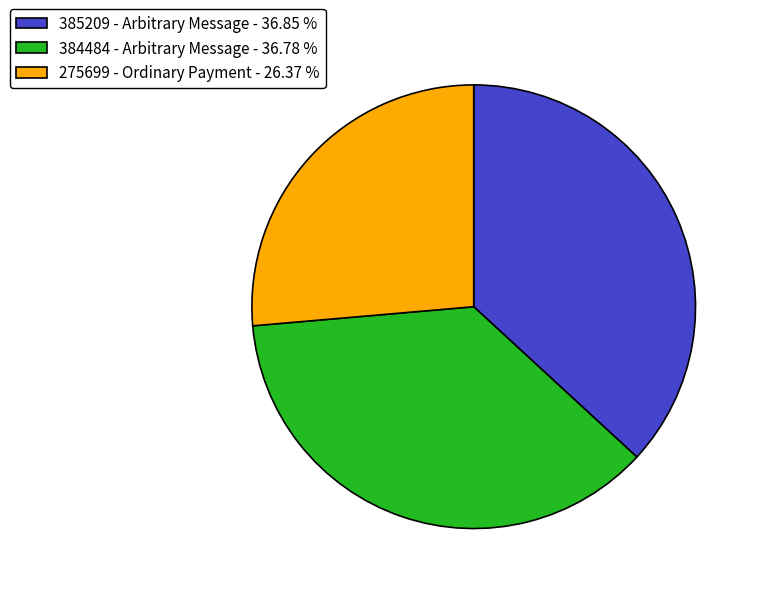

Between 384484 - Arbitrary Message - 36.78 % and 275699 - Ordinary Payment - 26.37 %, which is larger?

384484 - Arbitrary Message - 36.78 %